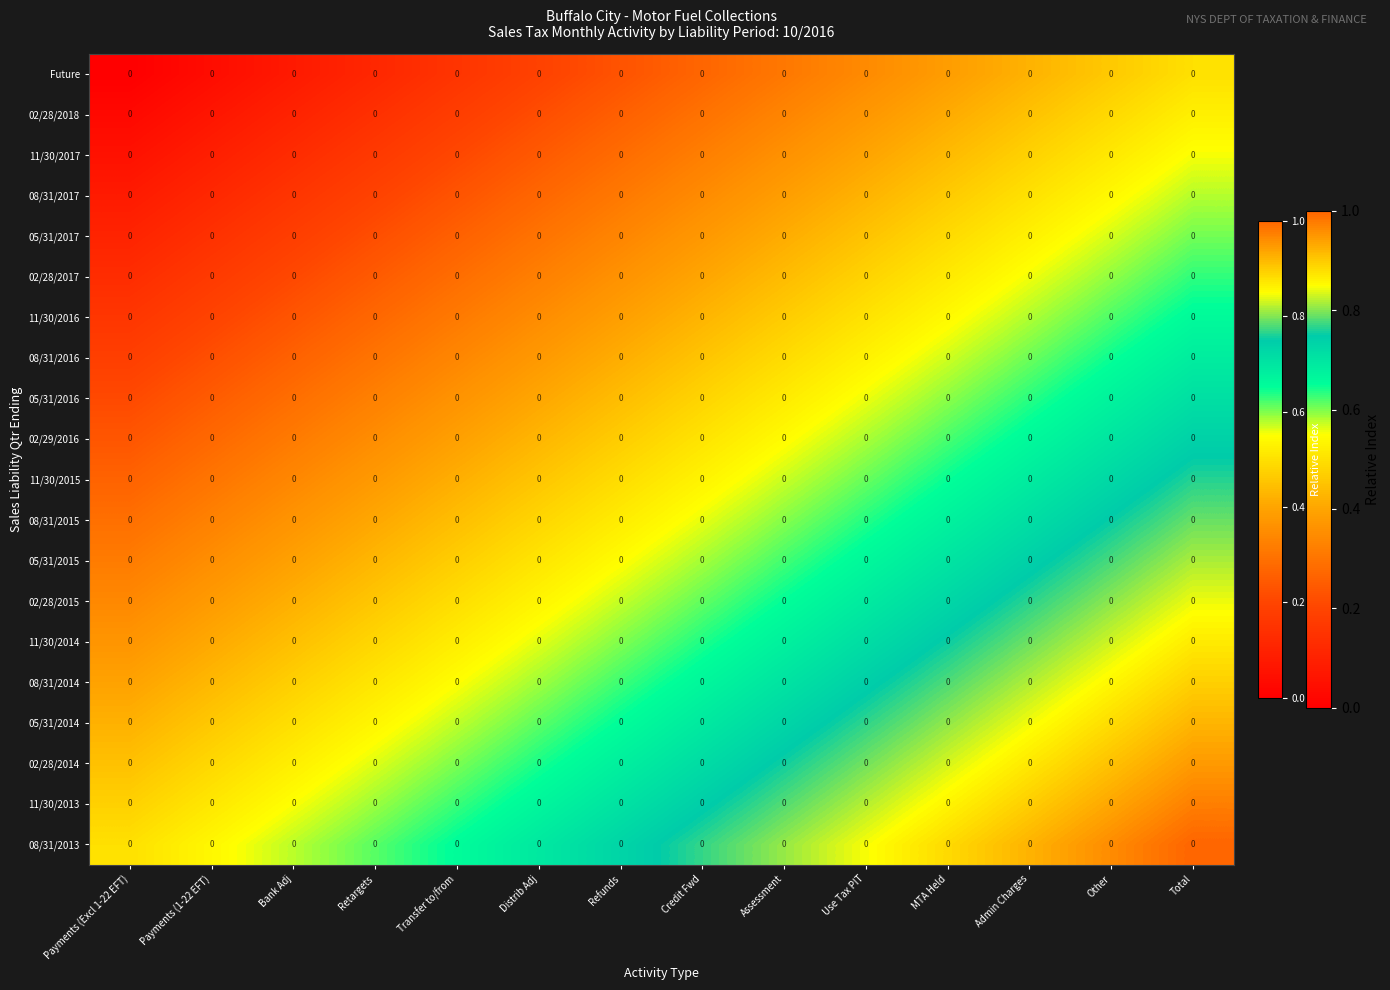

Reading left to right, extract all data points from this chart.

Future: Payments (Excl 1-22 EFT)=0.0	Payments (1-22 EFT)=0.0	Bank Adj=0.0	Retargets=0.0	Transfer to/from=0.0	Distrib Adj=0.0	Refunds=0.0	Credit Fwd=0.0	Assessment=0.0	Use Tax PIT=0.0	MTA Held=0.0	Admin Charges=0.0	Other=0.0	Total=0.0
02/28/2018: Payments (Excl 1-22 EFT)=0.0	Payments (1-22 EFT)=0.0	Bank Adj=0.0	Retargets=0.0	Transfer to/from=0.0	Distrib Adj=0.0	Refunds=0.0	Credit Fwd=0.0	Assessment=0.0	Use Tax PIT=0.0	MTA Held=0.0	Admin Charges=0.0	Other=0.0	Total=0.0
11/30/2017: Payments (Excl 1-22 EFT)=0.0	Payments (1-22 EFT)=0.0	Bank Adj=0.0	Retargets=0.0	Transfer to/from=0.0	Distrib Adj=0.0	Refunds=0.0	Credit Fwd=0.0	Assessment=0.0	Use Tax PIT=0.0	MTA Held=0.0	Admin Charges=0.0	Other=0.0	Total=0.0
08/31/2017: Payments (Excl 1-22 EFT)=0.0	Payments (1-22 EFT)=0.0	Bank Adj=0.0	Retargets=0.0	Transfer to/from=0.0	Distrib Adj=0.0	Refunds=0.0	Credit Fwd=0.0	Assessment=0.0	Use Tax PIT=0.0	MTA Held=0.0	Admin Charges=0.0	Other=0.0	Total=0.0
05/31/2017: Payments (Excl 1-22 EFT)=0.0	Payments (1-22 EFT)=0.0	Bank Adj=0.0	Retargets=0.0	Transfer to/from=0.0	Distrib Adj=0.0	Refunds=0.0	Credit Fwd=0.0	Assessment=0.0	Use Tax PIT=0.0	MTA Held=0.0	Admin Charges=0.0	Other=0.0	Total=0.0
02/28/2017: Payments (Excl 1-22 EFT)=0.0	Payments (1-22 EFT)=0.0	Bank Adj=0.0	Retargets=0.0	Transfer to/from=0.0	Distrib Adj=0.0	Refunds=0.0	Credit Fwd=0.0	Assessment=0.0	Use Tax PIT=0.0	MTA Held=0.0	Admin Charges=0.0	Other=0.0	Total=0.0
11/30/2016: Payments (Excl 1-22 EFT)=0.0	Payments (1-22 EFT)=0.0	Bank Adj=0.0	Retargets=0.0	Transfer to/from=0.0	Distrib Adj=0.0	Refunds=0.0	Credit Fwd=0.0	Assessment=0.0	Use Tax PIT=0.0	MTA Held=0.0	Admin Charges=0.0	Other=0.0	Total=0.0
08/31/2016: Payments (Excl 1-22 EFT)=0.0	Payments (1-22 EFT)=0.0	Bank Adj=0.0	Retargets=0.0	Transfer to/from=0.0	Distrib Adj=0.0	Refunds=0.0	Credit Fwd=0.0	Assessment=0.0	Use Tax PIT=0.0	MTA Held=0.0	Admin Charges=0.0	Other=0.0	Total=0.0
05/31/2016: Payments (Excl 1-22 EFT)=0.0	Payments (1-22 EFT)=0.0	Bank Adj=0.0	Retargets=0.0	Transfer to/from=0.0	Distrib Adj=0.0	Refunds=0.0	Credit Fwd=0.0	Assessment=0.0	Use Tax PIT=0.0	MTA Held=0.0	Admin Charges=0.0	Other=0.0	Total=0.0
02/29/2016: Payments (Excl 1-22 EFT)=0.0	Payments (1-22 EFT)=0.0	Bank Adj=0.0	Retargets=0.0	Transfer to/from=0.0	Distrib Adj=0.0	Refunds=0.0	Credit Fwd=0.0	Assessment=0.0	Use Tax PIT=0.0	MTA Held=0.0	Admin Charges=0.0	Other=0.0	Total=0.0
11/30/2015: Payments (Excl 1-22 EFT)=0.0	Payments (1-22 EFT)=0.0	Bank Adj=0.0	Retargets=0.0	Transfer to/from=0.0	Distrib Adj=0.0	Refunds=0.0	Credit Fwd=0.0	Assessment=0.0	Use Tax PIT=0.0	MTA Held=0.0	Admin Charges=0.0	Other=0.0	Total=0.0
08/31/2015: Payments (Excl 1-22 EFT)=0.0	Payments (1-22 EFT)=0.0	Bank Adj=0.0	Retargets=0.0	Transfer to/from=0.0	Distrib Adj=0.0	Refunds=0.0	Credit Fwd=0.0	Assessment=0.0	Use Tax PIT=0.0	MTA Held=0.0	Admin Charges=0.0	Other=0.0	Total=0.0
05/31/2015: Payments (Excl 1-22 EFT)=0.0	Payments (1-22 EFT)=0.0	Bank Adj=0.0	Retargets=0.0	Transfer to/from=0.0	Distrib Adj=0.0	Refunds=0.0	Credit Fwd=0.0	Assessment=0.0	Use Tax PIT=0.0	MTA Held=0.0	Admin Charges=0.0	Other=0.0	Total=0.0
02/28/2015: Payments (Excl 1-22 EFT)=0.0	Payments (1-22 EFT)=0.0	Bank Adj=0.0	Retargets=0.0	Transfer to/from=0.0	Distrib Adj=0.0	Refunds=0.0	Credit Fwd=0.0	Assessment=0.0	Use Tax PIT=0.0	MTA Held=0.0	Admin Charges=0.0	Other=0.0	Total=0.0
11/30/2014: Payments (Excl 1-22 EFT)=0.0	Payments (1-22 EFT)=0.0	Bank Adj=0.0	Retargets=0.0	Transfer to/from=0.0	Distrib Adj=0.0	Refunds=0.0	Credit Fwd=0.0	Assessment=0.0	Use Tax PIT=0.0	MTA Held=0.0	Admin Charges=0.0	Other=0.0	Total=0.0
08/31/2014: Payments (Excl 1-22 EFT)=0.0	Payments (1-22 EFT)=0.0	Bank Adj=0.0	Retargets=0.0	Transfer to/from=0.0	Distrib Adj=0.0	Refunds=0.0	Credit Fwd=0.0	Assessment=0.0	Use Tax PIT=0.0	MTA Held=0.0	Admin Charges=0.0	Other=0.0	Total=0.0
05/31/2014: Payments (Excl 1-22 EFT)=0.0	Payments (1-22 EFT)=0.0	Bank Adj=0.0	Retargets=0.0	Transfer to/from=0.0	Distrib Adj=0.0	Refunds=0.0	Credit Fwd=0.0	Assessment=0.0	Use Tax PIT=0.0	MTA Held=0.0	Admin Charges=0.0	Other=0.0	Total=0.0
02/28/2014: Payments (Excl 1-22 EFT)=0.0	Payments (1-22 EFT)=0.0	Bank Adj=0.0	Retargets=0.0	Transfer to/from=0.0	Distrib Adj=0.0	Refunds=0.0	Credit Fwd=0.0	Assessment=0.0	Use Tax PIT=0.0	MTA Held=0.0	Admin Charges=0.0	Other=0.0	Total=0.0
11/30/2013: Payments (Excl 1-22 EFT)=0.0	Payments (1-22 EFT)=0.0	Bank Adj=0.0	Retargets=0.0	Transfer to/from=0.0	Distrib Adj=0.0	Refunds=0.0	Credit Fwd=0.0	Assessment=0.0	Use Tax PIT=0.0	MTA Held=0.0	Admin Charges=0.0	Other=0.0	Total=0.0
08/31/2013: Payments (Excl 1-22 EFT)=0.0	Payments (1-22 EFT)=0.0	Bank Adj=0.0	Retargets=0.0	Transfer to/from=0.0	Distrib Adj=0.0	Refunds=0.0	Credit Fwd=0.0	Assessment=0.0	Use Tax PIT=0.0	MTA Held=0.0	Admin Charges=0.0	Other=0.0	Total=0.0